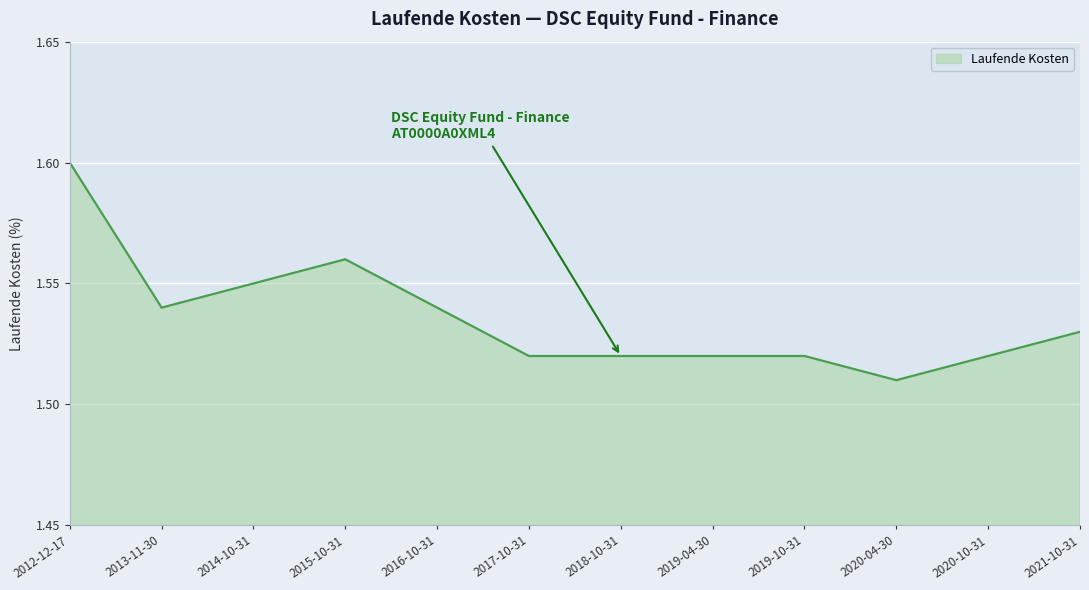

What is the difference between the maximum and minimum values?

0.1